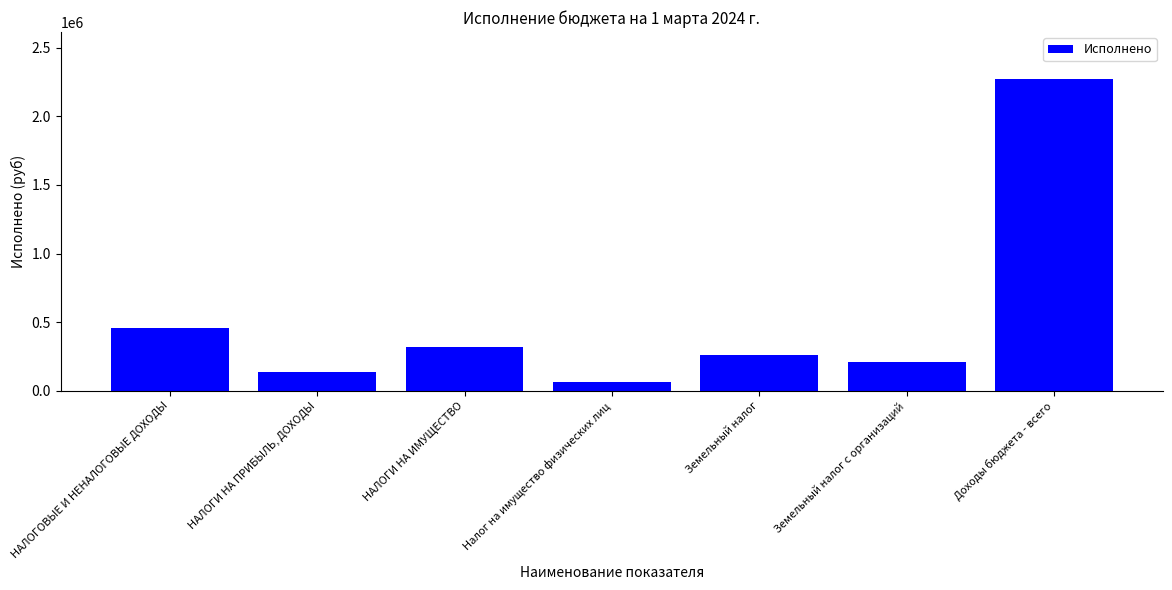

Where does the data first go above 258363?

НАЛОГОВЫЕ И НЕНАЛОГОВЫЕ ДОХОДЫ